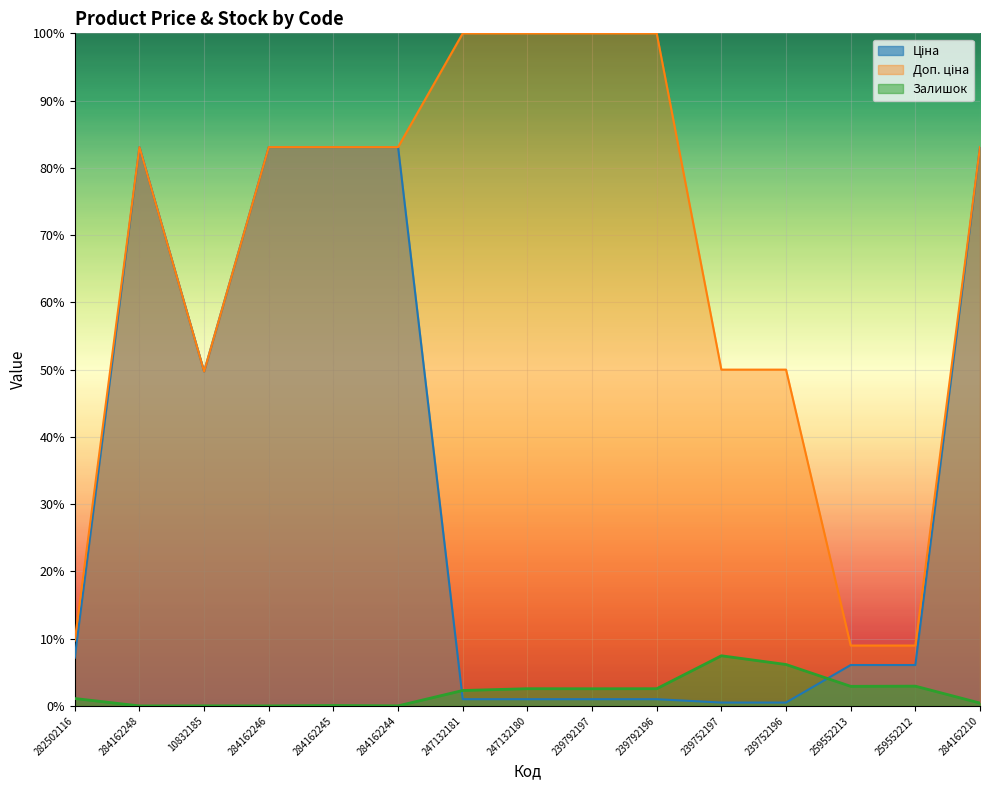

True or false: Доп. ціна has a value of 83.1 at 284162244.

True